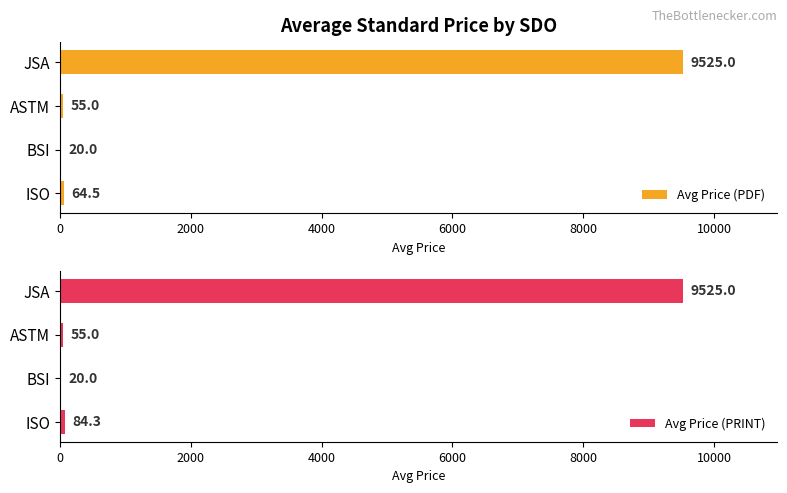

How many values in the Avg Price (PRINT) series exceed 84?

2